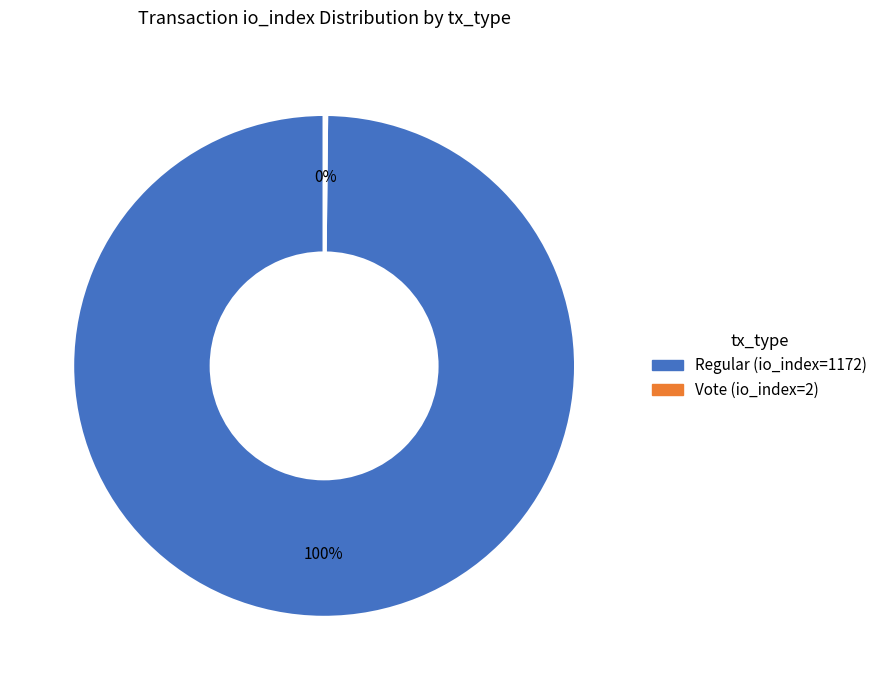

Which category accounts for the majority?

Regular (io_index=1172)